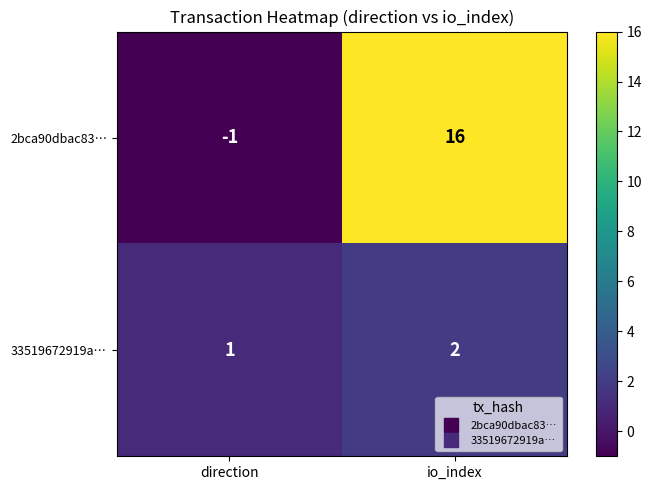

Reading left to right, transcribe all the data shown in this chart.

2bca90dbac83…: -1	16
33519672919a…: 1	2